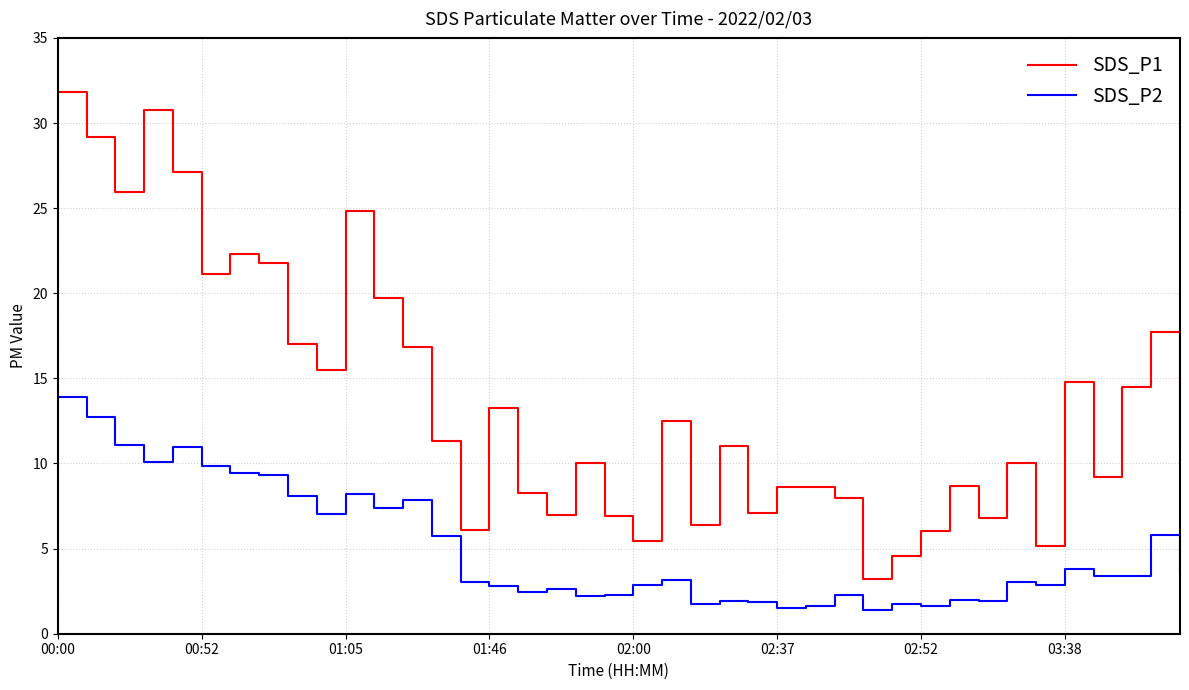

Which series has the largest total across all categories?

SDS_P1